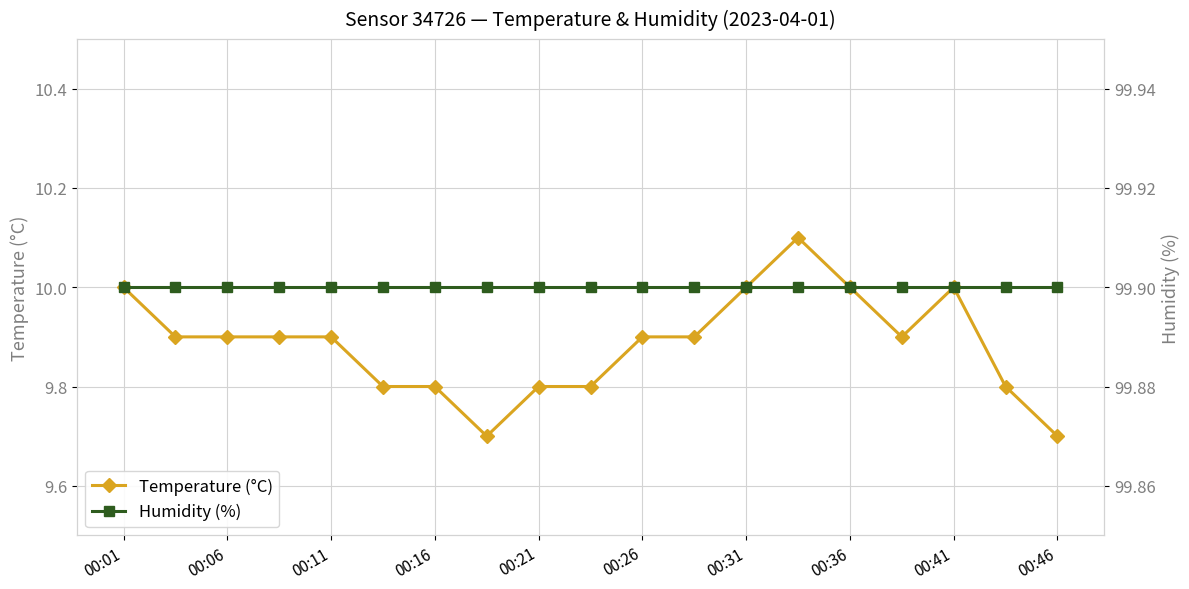

Which category has the highest value in the Humidity (%) series?

00:01